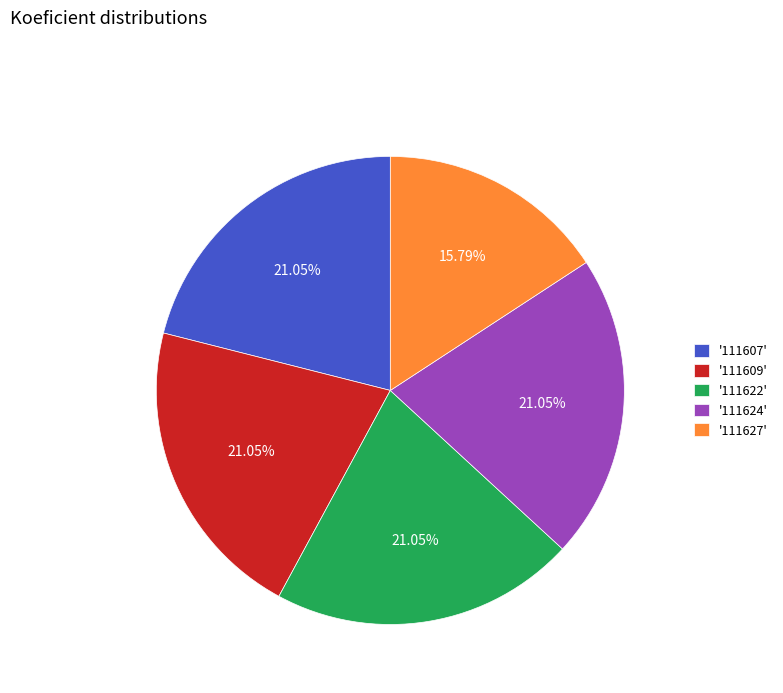

Is there a majority slice in this chart?

No